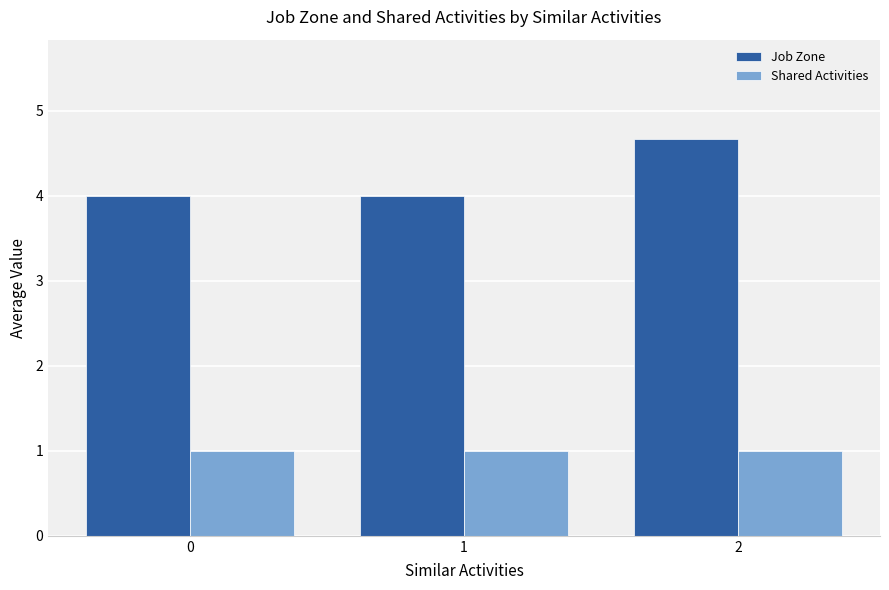

The Shared Activities series shows 1.0 at 2. True or false?

True